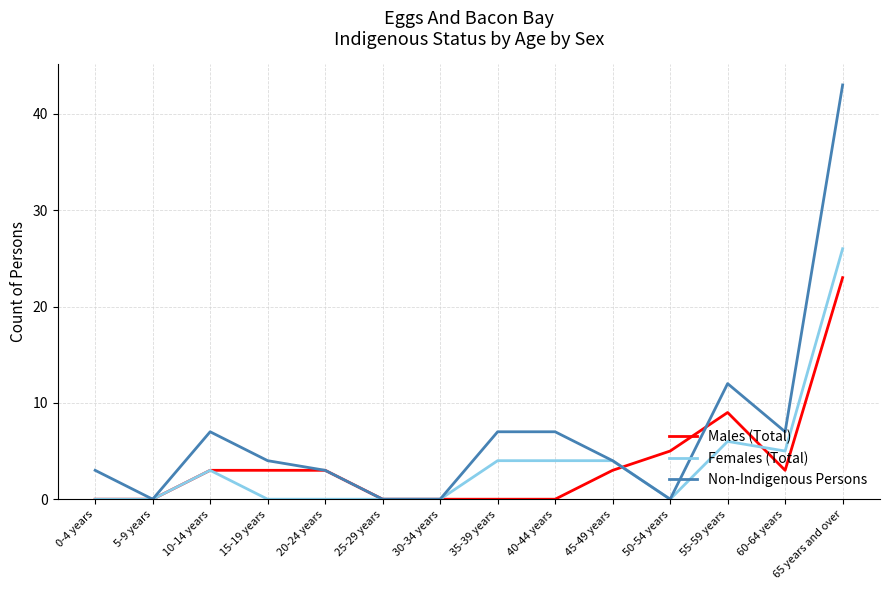

Which series ends up on top after the final intersection of Females (Total) and Males (Total)?

Females (Total)